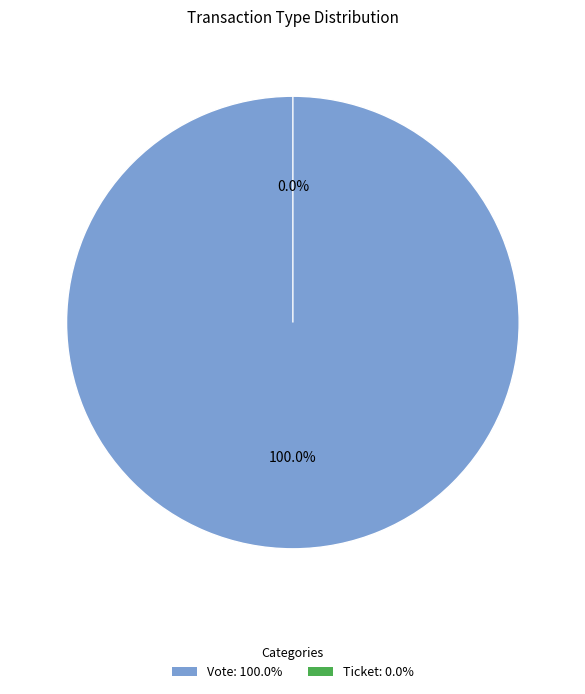

True or false: Ticket accounts for 1% of the total.

False